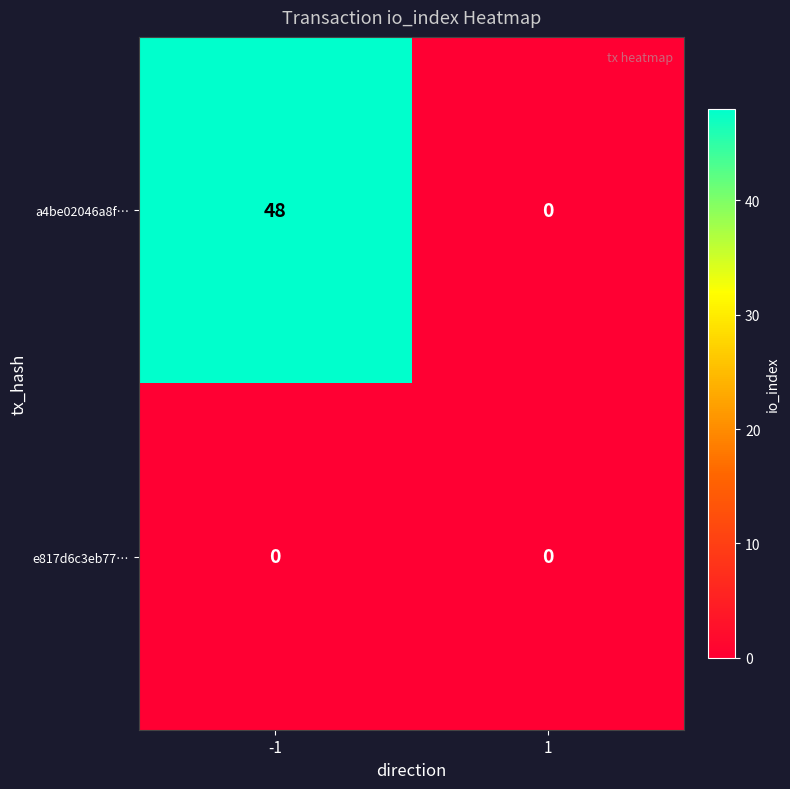

At which category is the sum across all series the highest?

-1